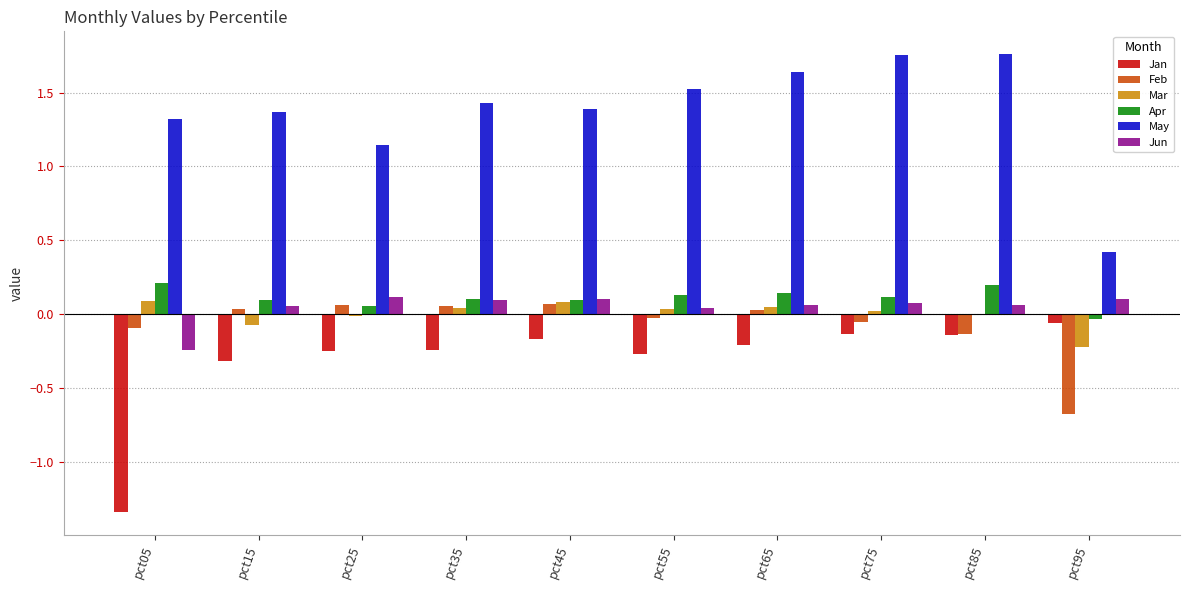

Is the value of Jun at pct65 greater than the value of May at pct45?

No